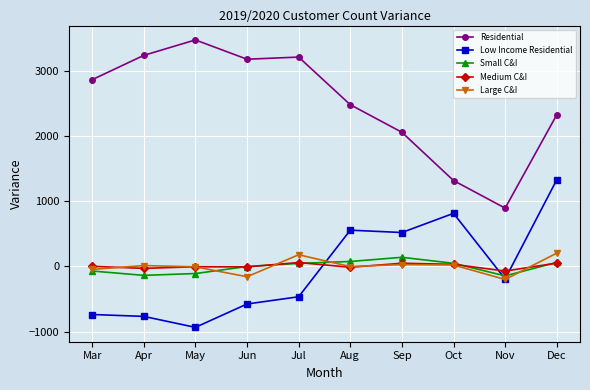

What is the difference between the maximum and minimum values in the Residential series?

2579